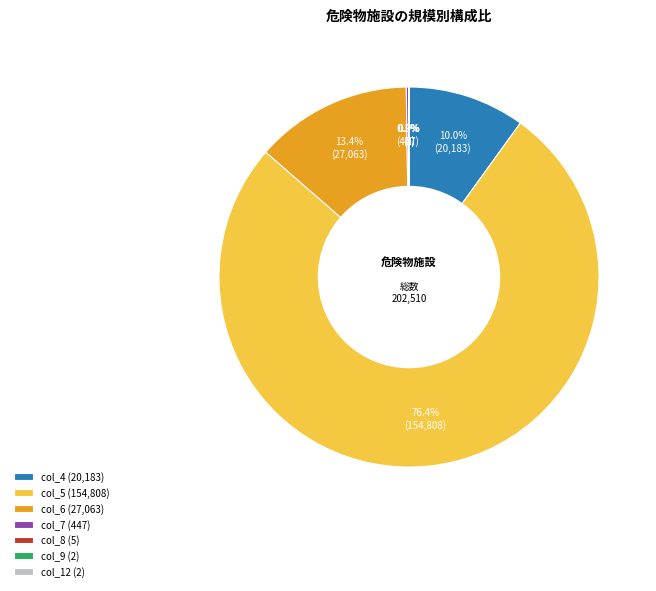

What is the majority slice?

col_5 (154,808)